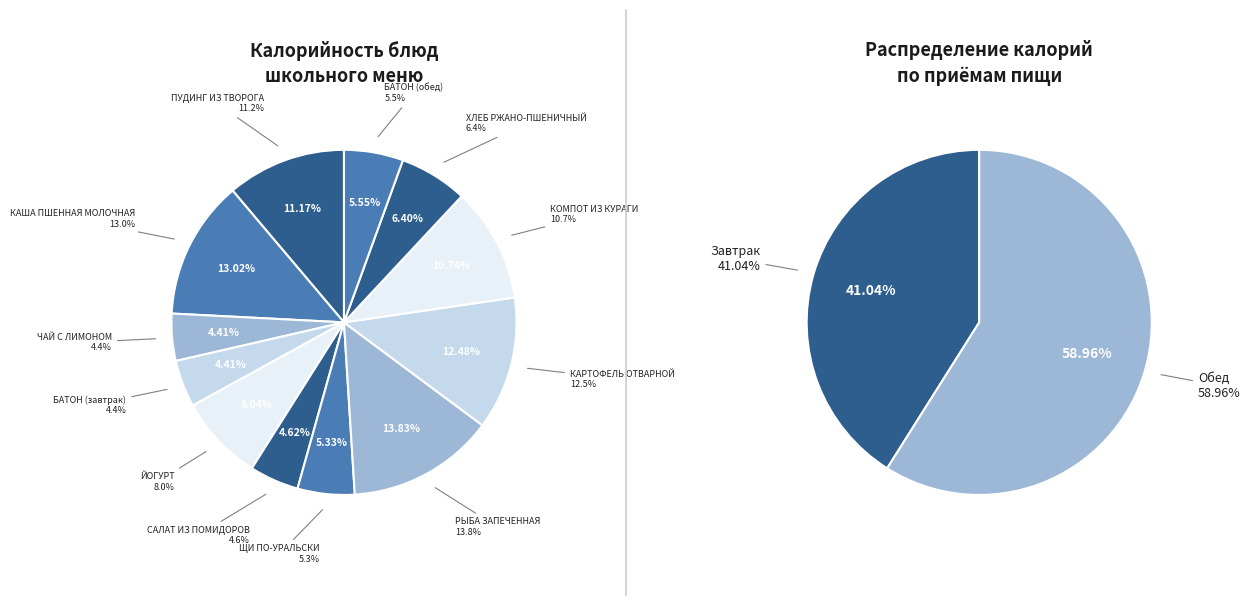

Does КАРТОФЕЛЬ ОТВАРНОЙ represent more than half of the total?

No